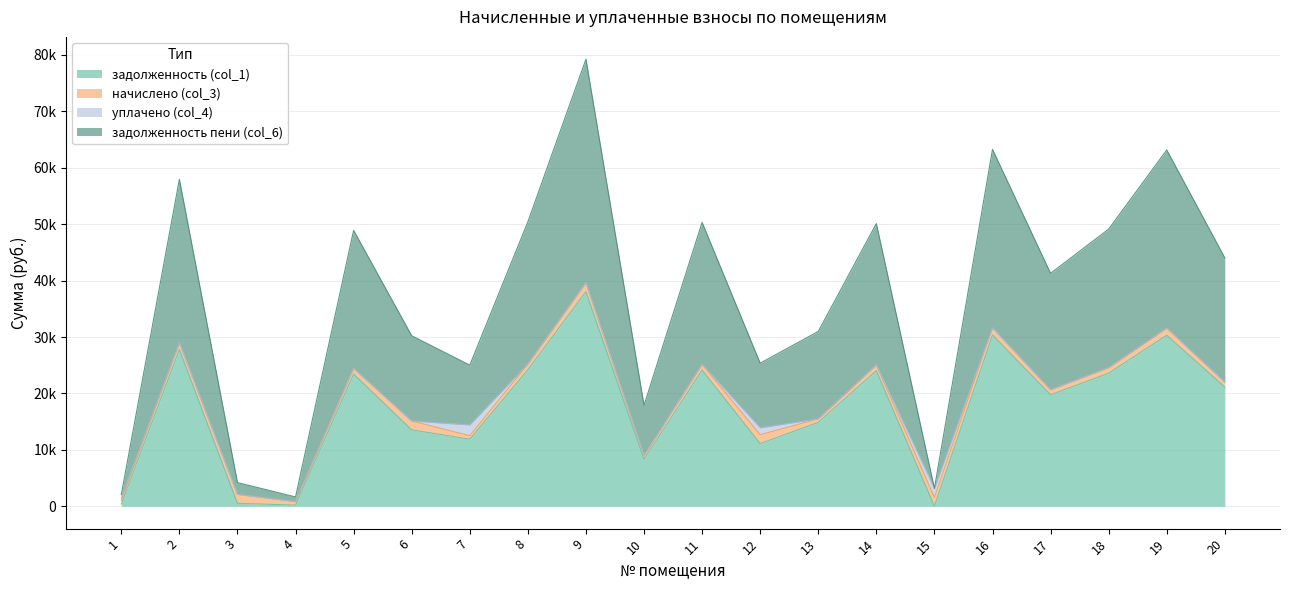

Which series has the widest spread of values?

задолженность пени (col_6)